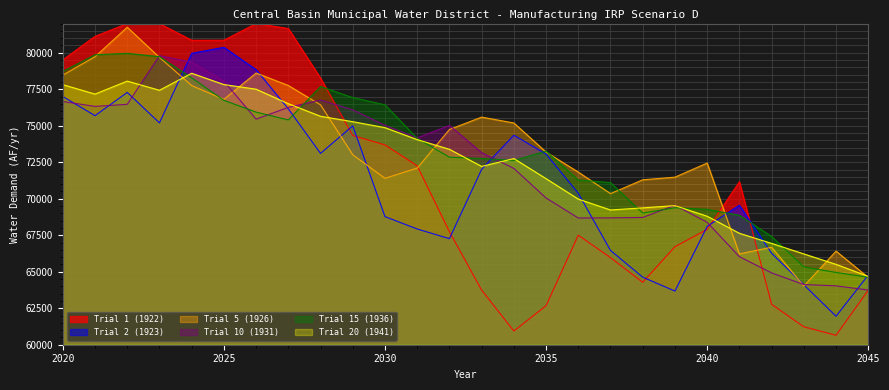

Read the Trial 20 (1941) value at 2027.

76655.4